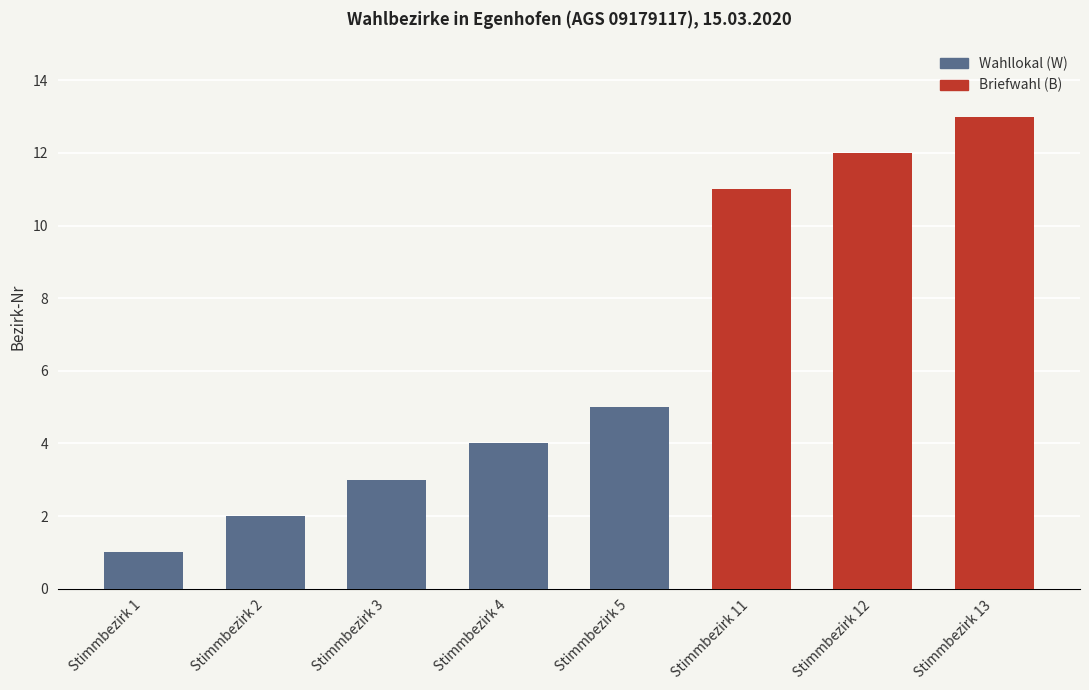

How many data points are above 5?

3